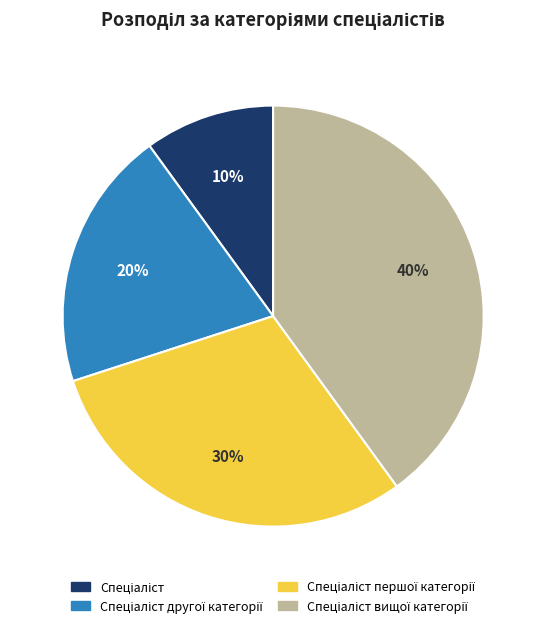

Is there any slice that represents more than half of the pie?

No